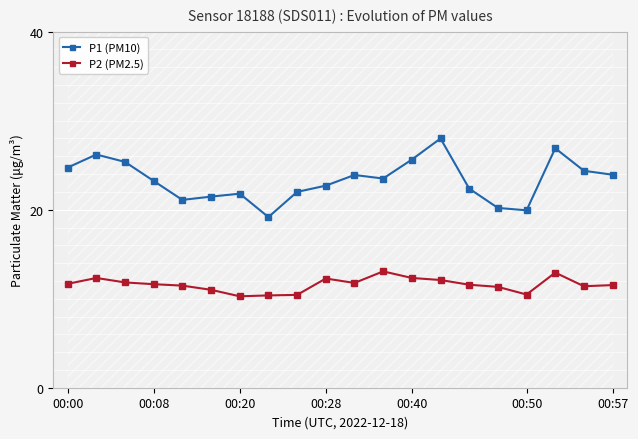

What is the difference between the highest and lowest values at 13?

15.9